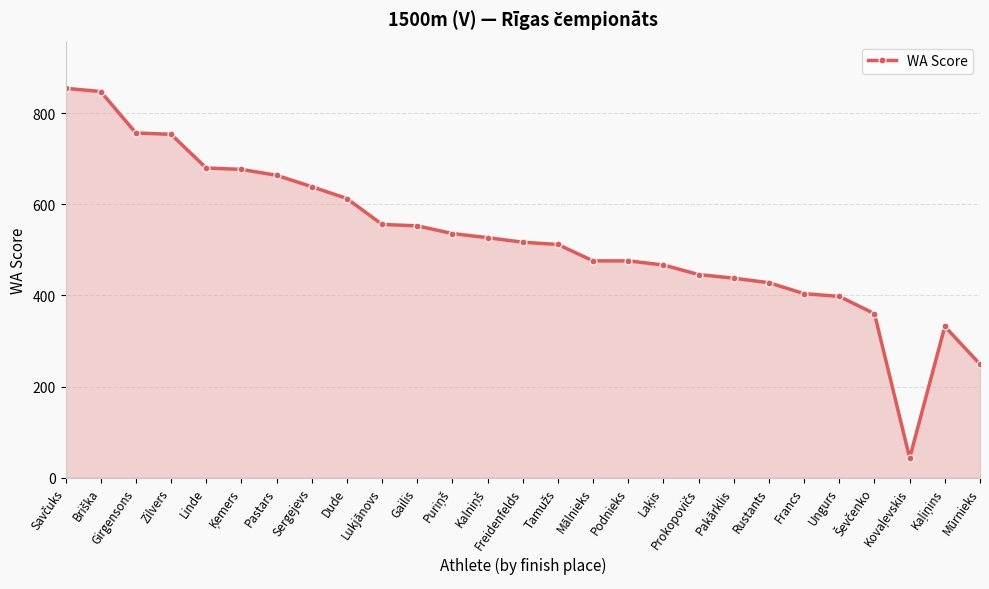

What is the change in value from Pastars to Mālnieks?

-188